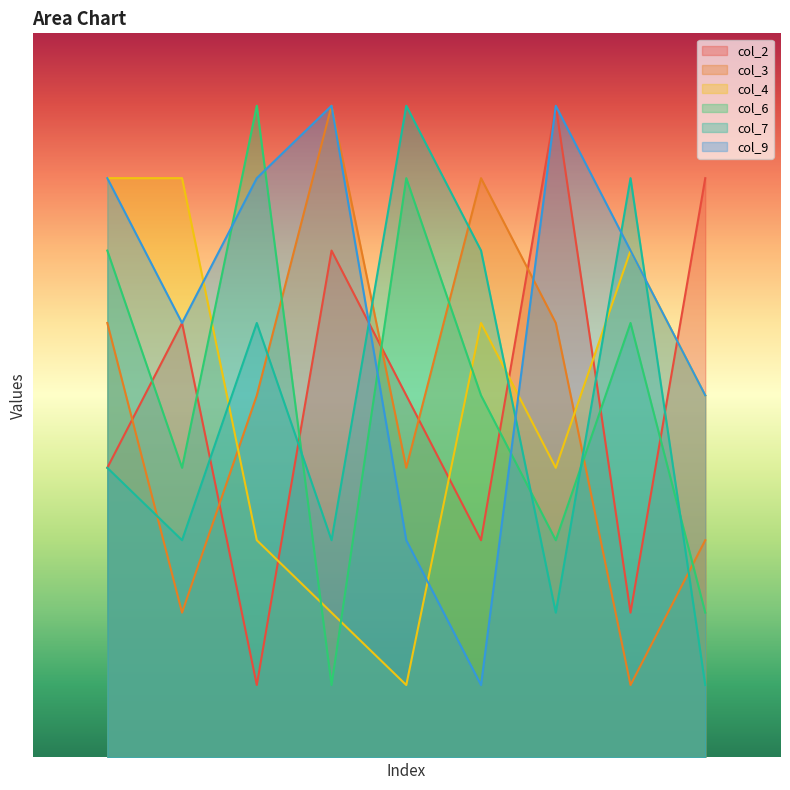

Which category has the highest value in the col_6 series?

3